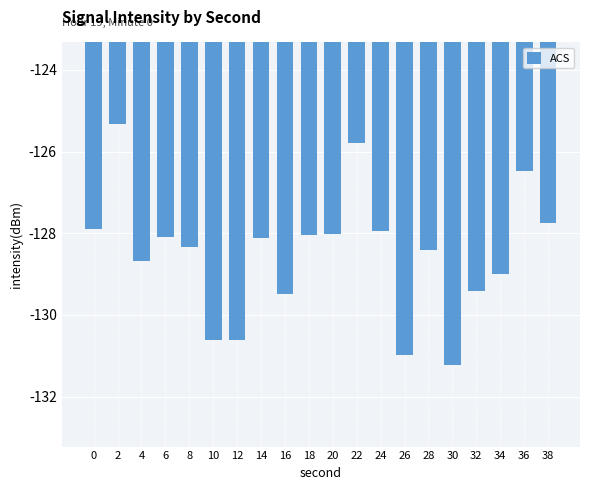

Does the chart contain stacked bars?

No